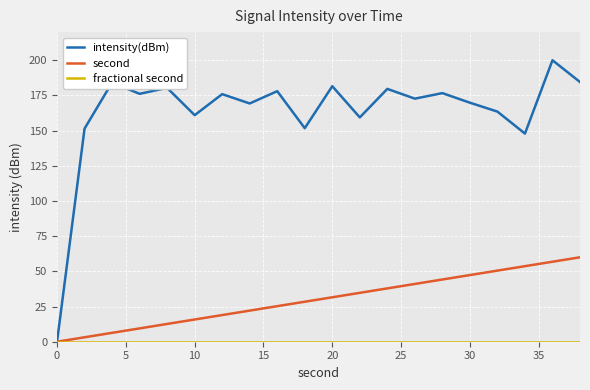

How many values in intensity(dBm) are above zero?

19